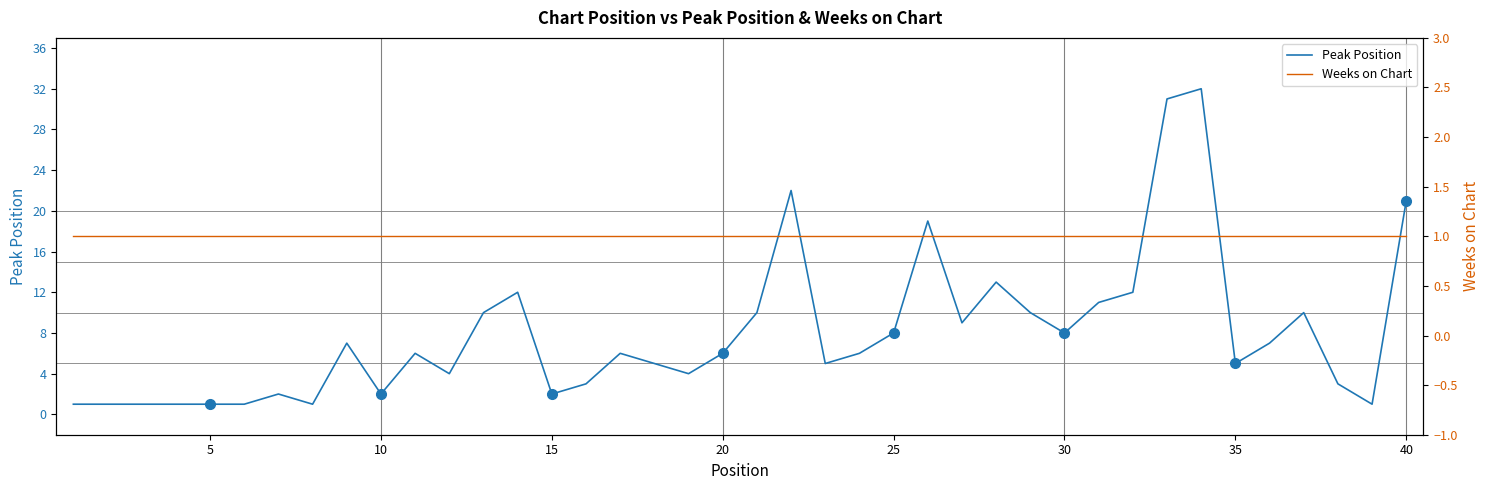

How many lines are shown in the chart?

2